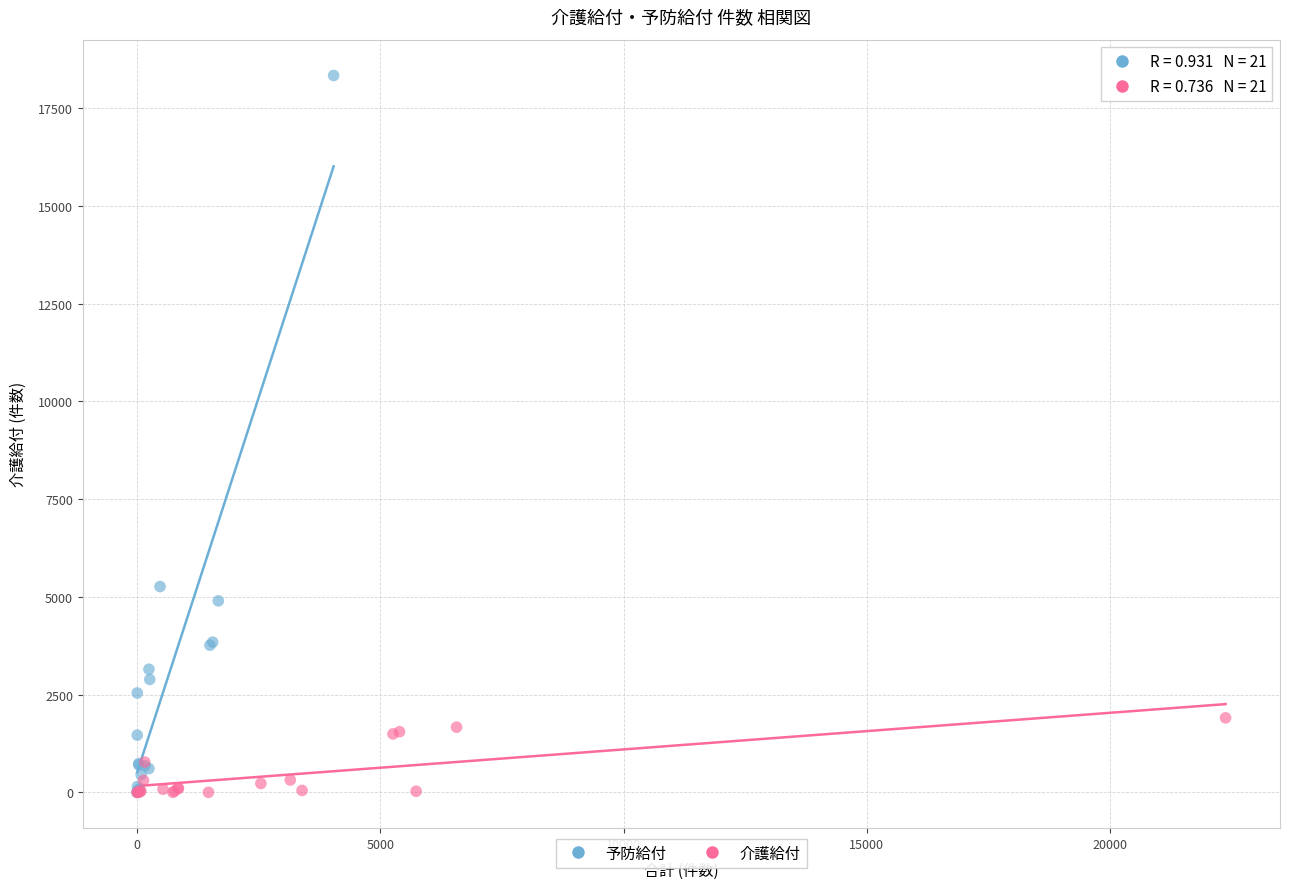

Which series contains the highest Y value?

予防給付